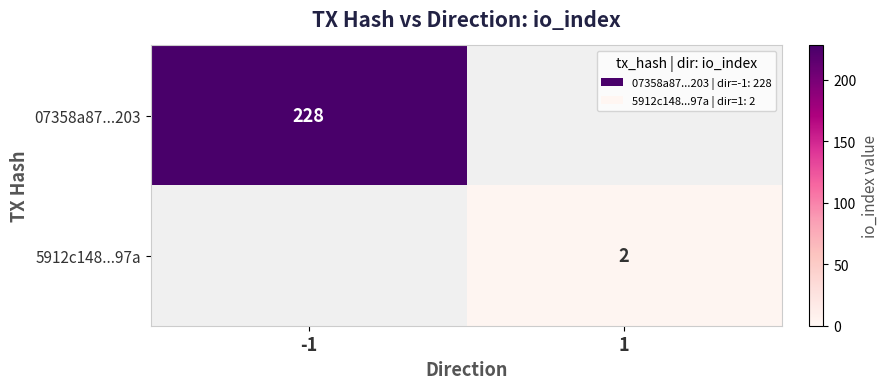

Is the value of 5912c148...97a at 1 greater than the value of 07358a87...203 at -1?

No